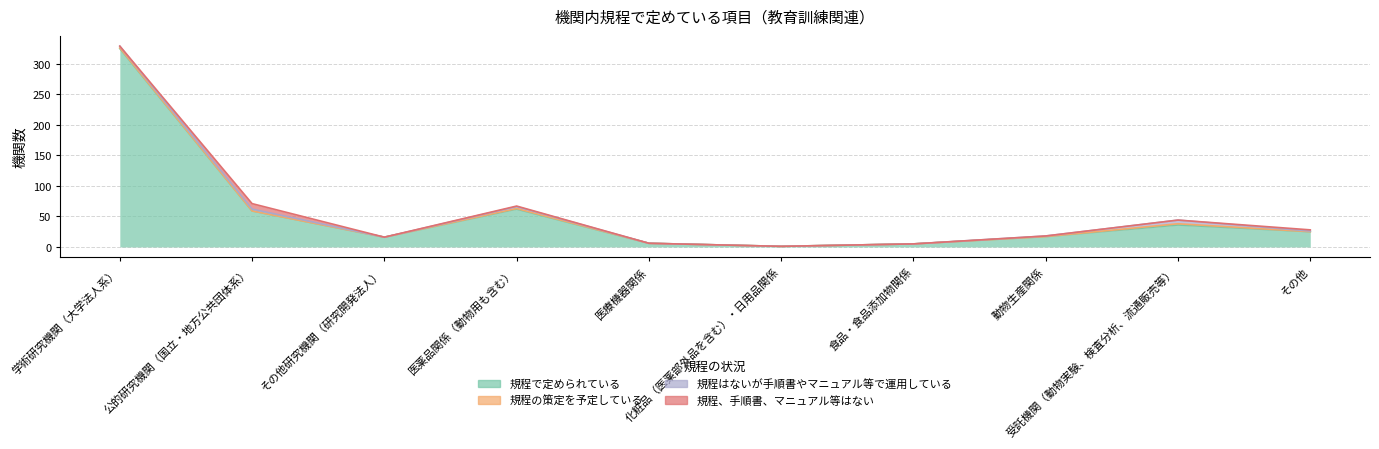

What is the label of the 2nd point from the right?

受託機関（動物実験、検査分析、流通販売等）